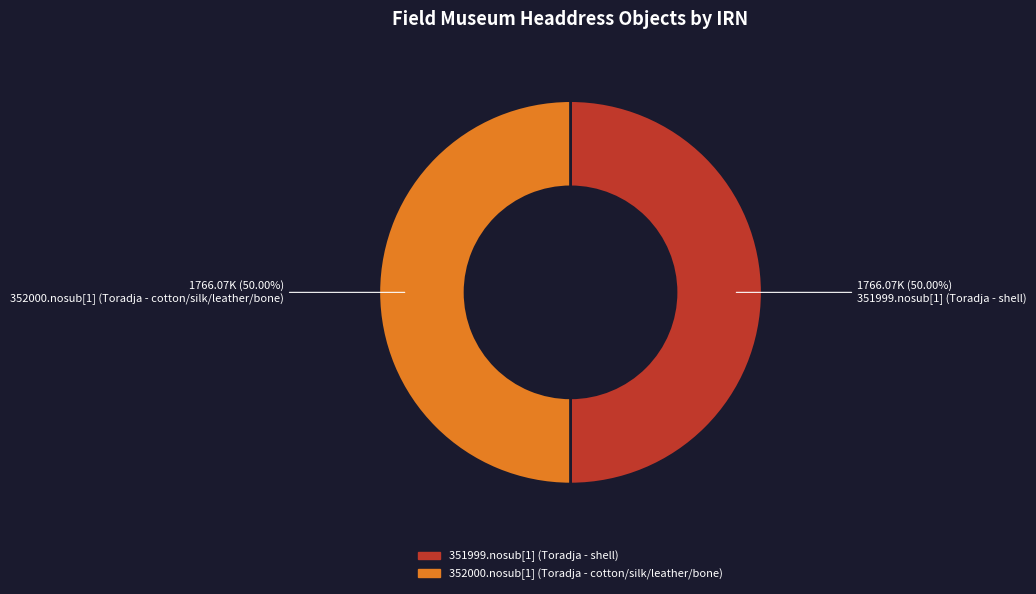

Combined, what portion of the pie is 352000.nosub[1] (Toradja - cotton/silk/leather/bone) and 351999.nosub[1] (Toradja - shell)?

100.0%